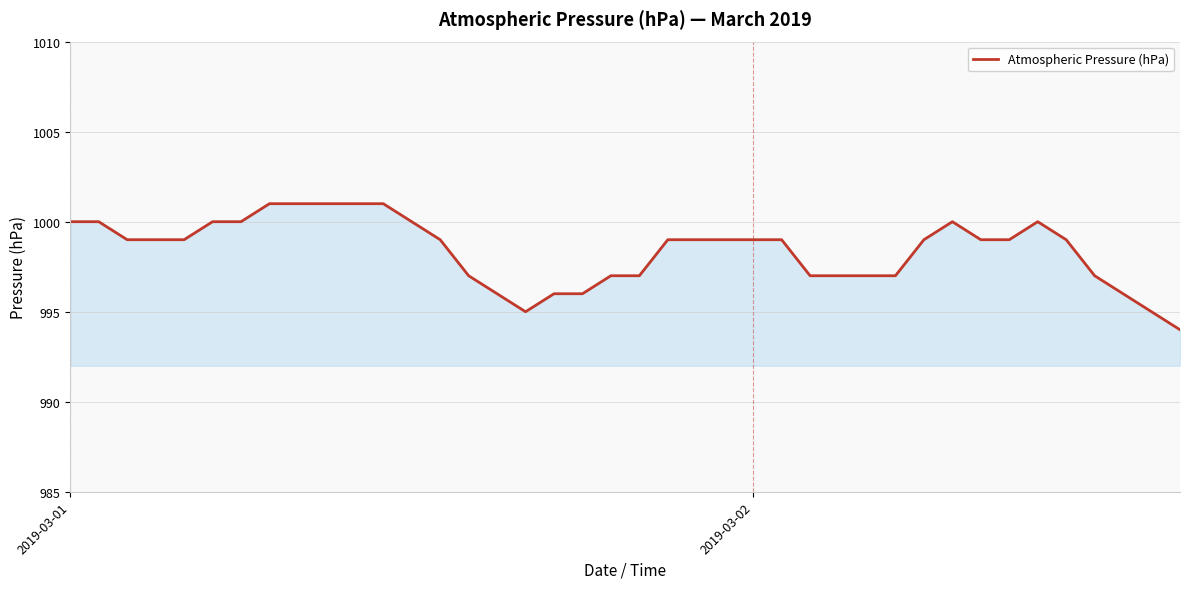

What is the difference between the maximum and minimum values?

7